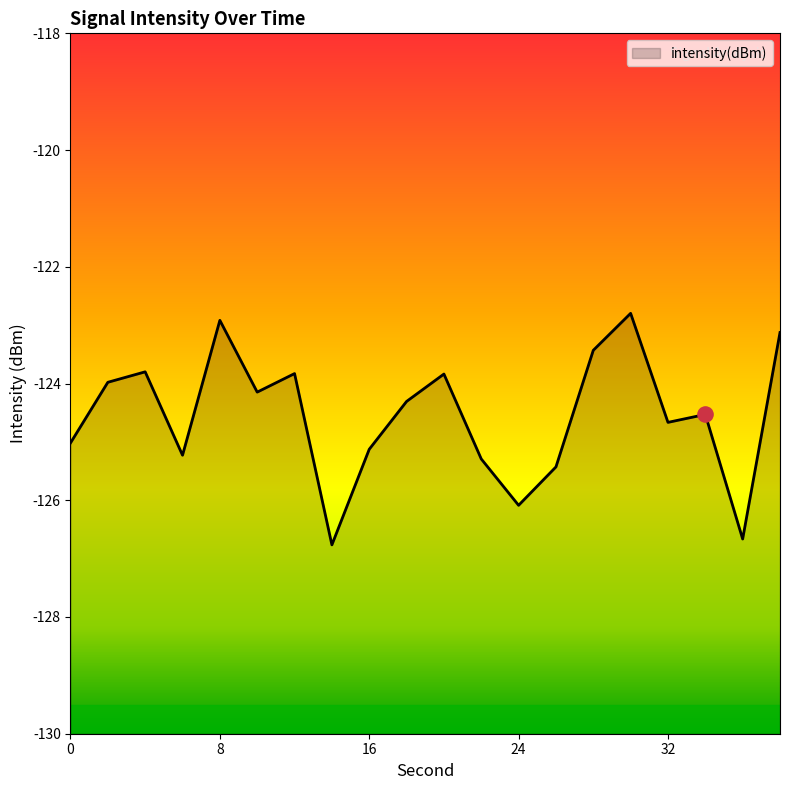

Between 6 and 2, which is larger?

2